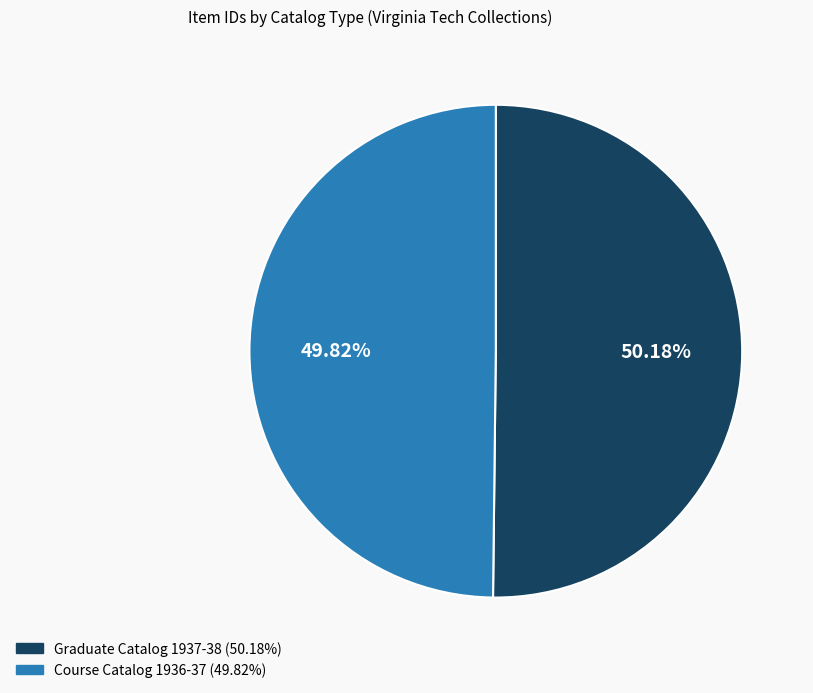

What is the ratio of the value at Course Catalog 1936-37 to the value at Graduate Catalog 1937-38?

1.0